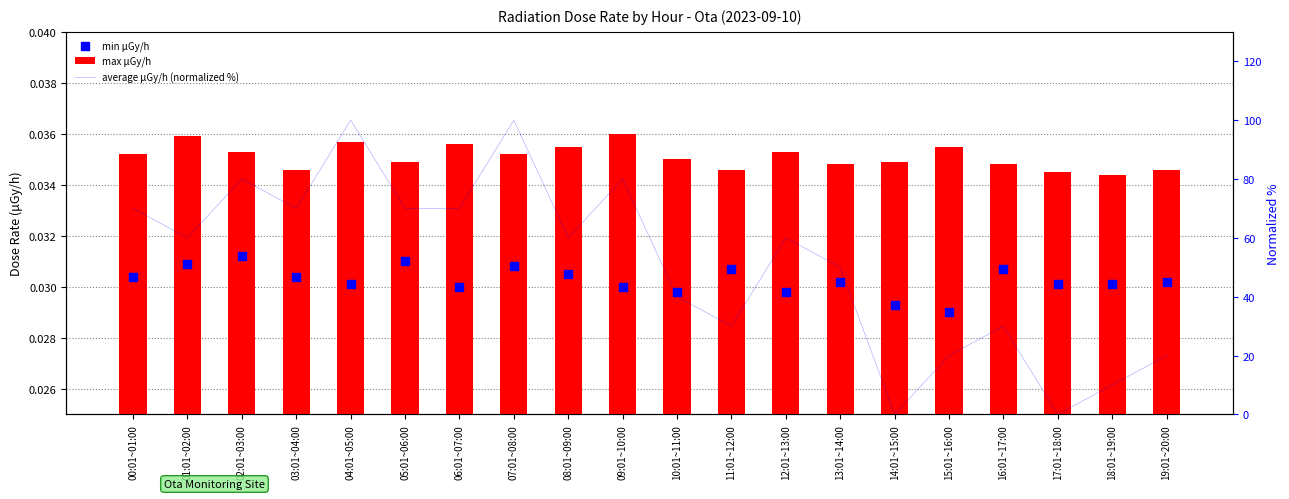

Which series contains the lowest Y value?

average μGy/h (normalized %)